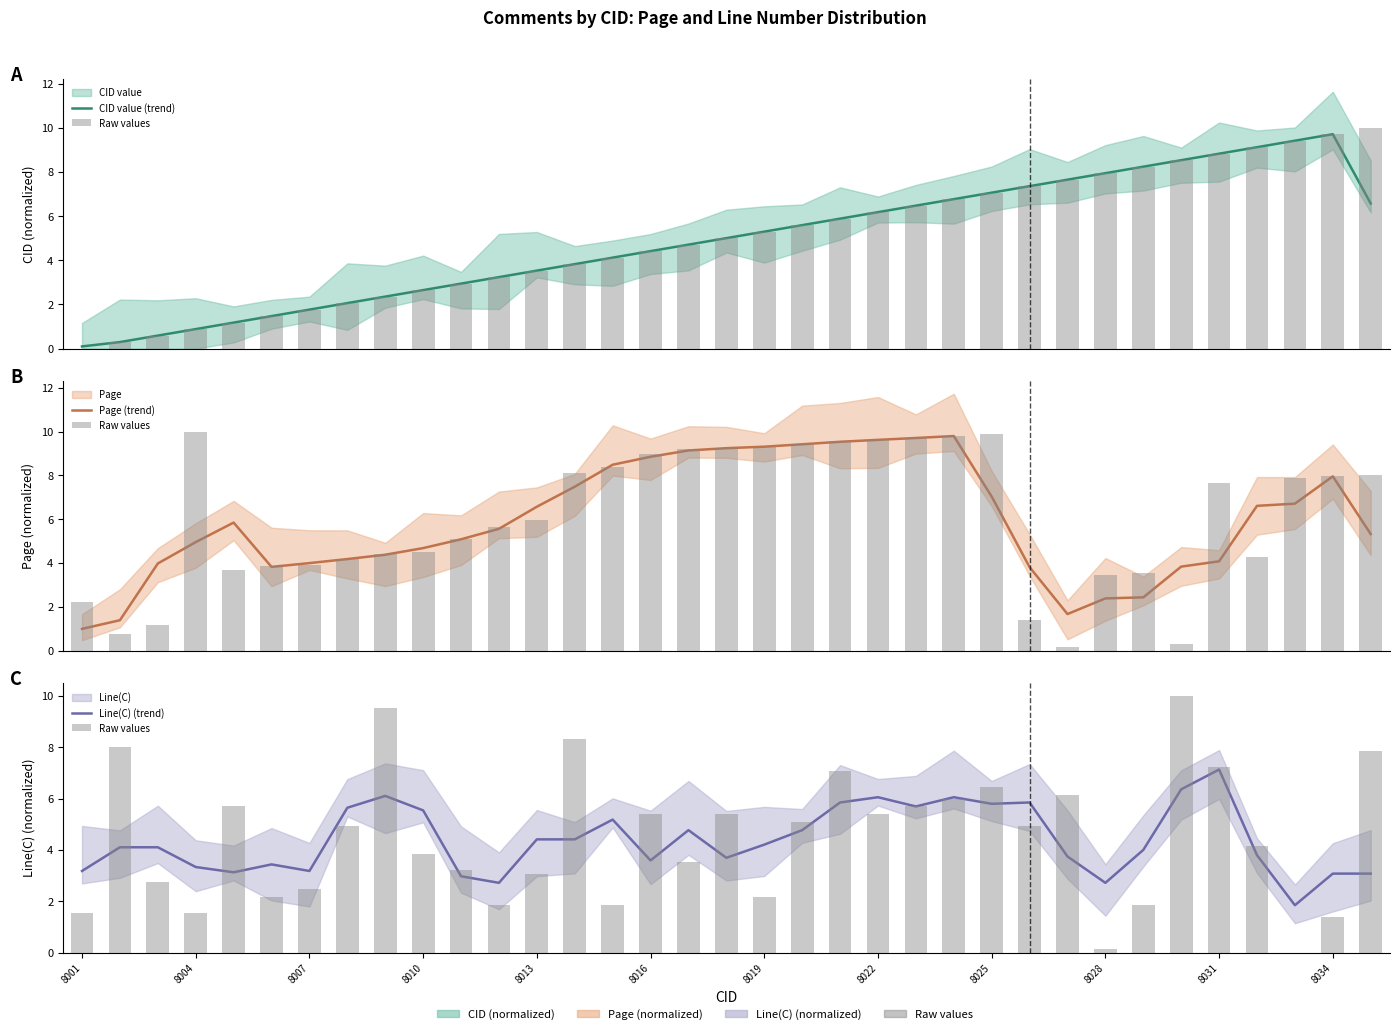

Is the value of Line(C) (trend) at 8016 greater than the value of Raw values at 8004?

Yes